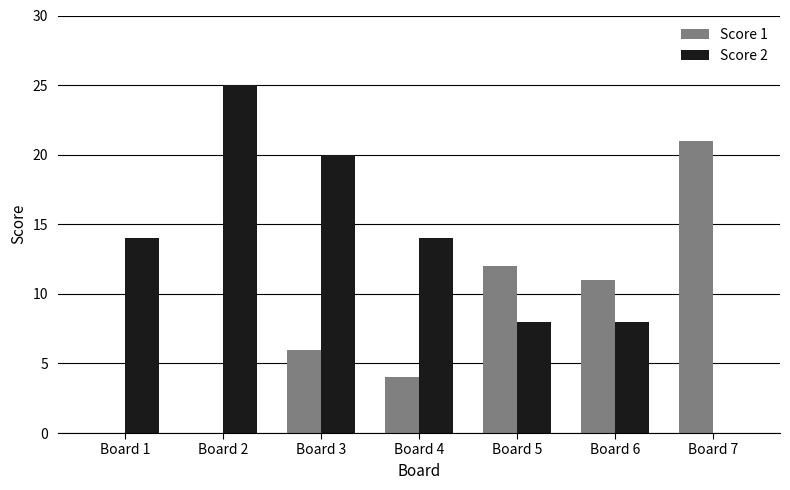

Is it true that Score 2 equals 14 at Board 4?

True